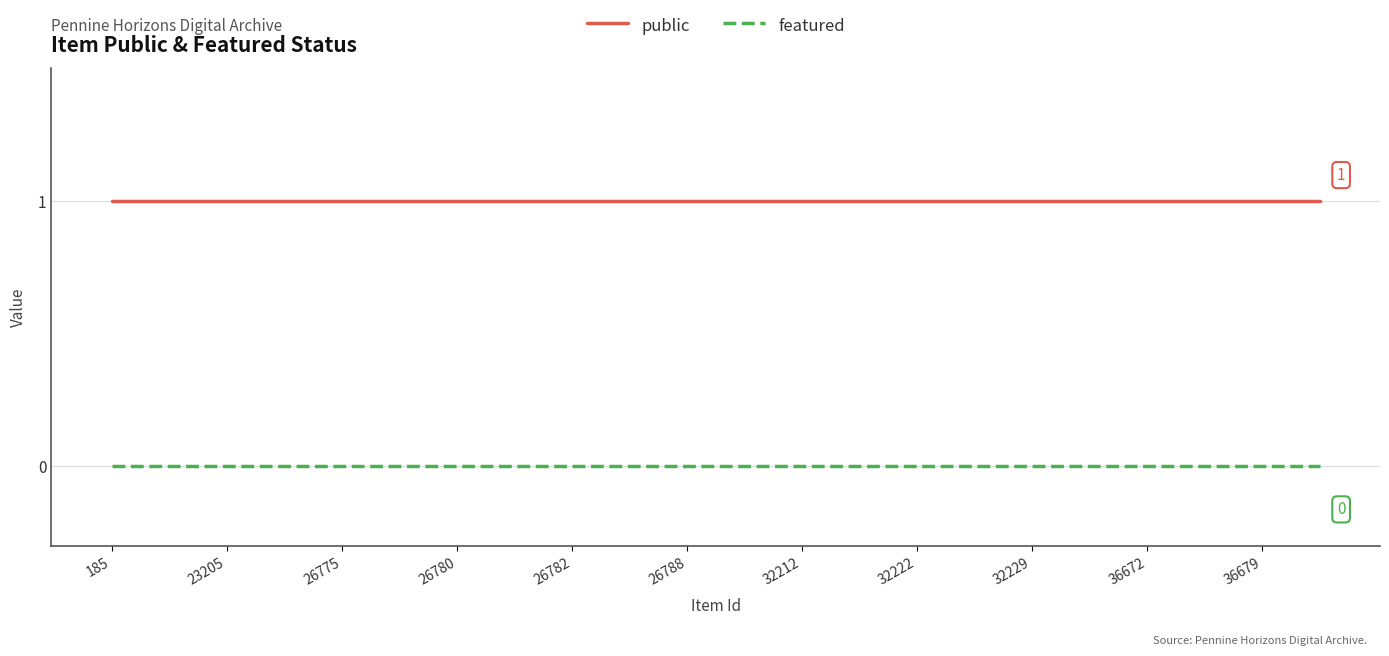

Does the chart display data point markers on the line(s)?

No